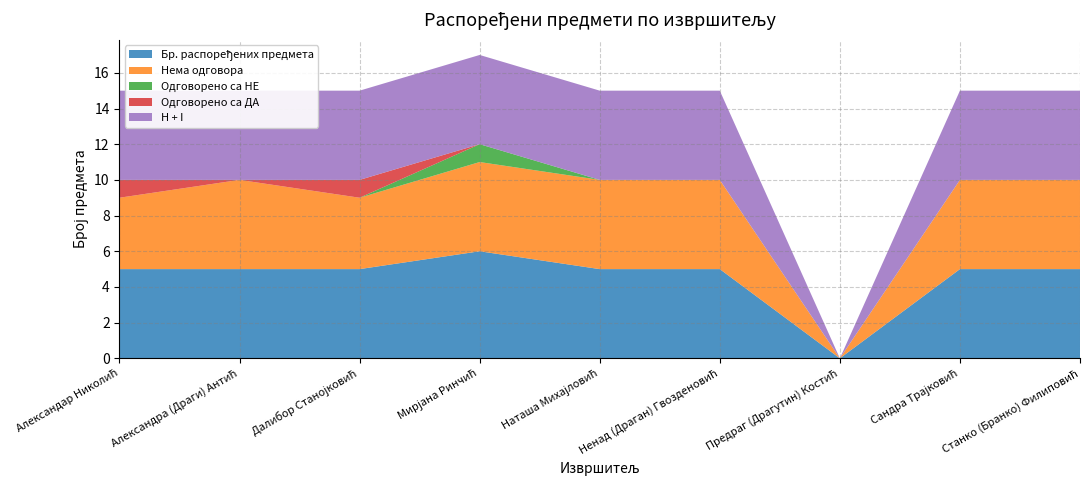

Reading left to right, what are all the values shown in this chart?

Бр. распоређених предмета: 5	5	5	6	5	5	0	5	5
Нема одговора: 4	5	4	5	5	5	0	5	5
Одговорено са НЕ: 0	0	0	1	0	0	0	0	0
Одговорено са ДА: 1	0	1	0	0	0	0	0	0
H + I: 5	5	5	5	5	5	0	5	5